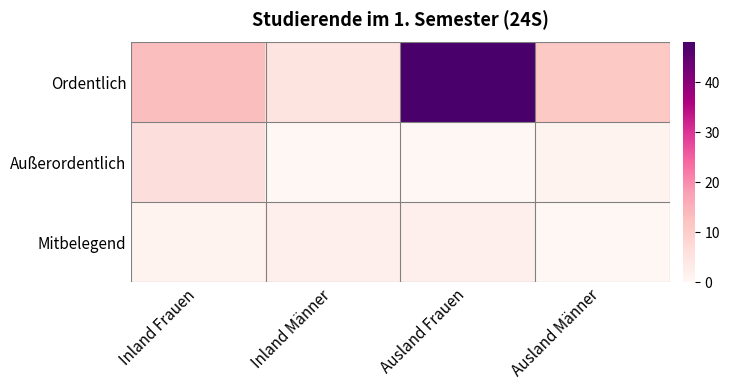

At which category is the sum across all series the highest?

Ausland Frauen